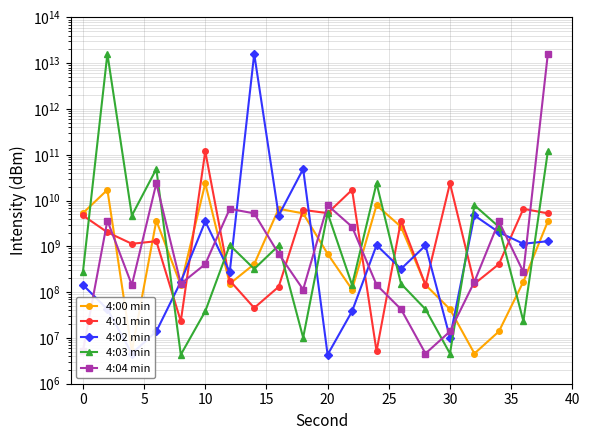

What is the difference between the maximum and minimum values in the 4:01 min series?

119011680729.6